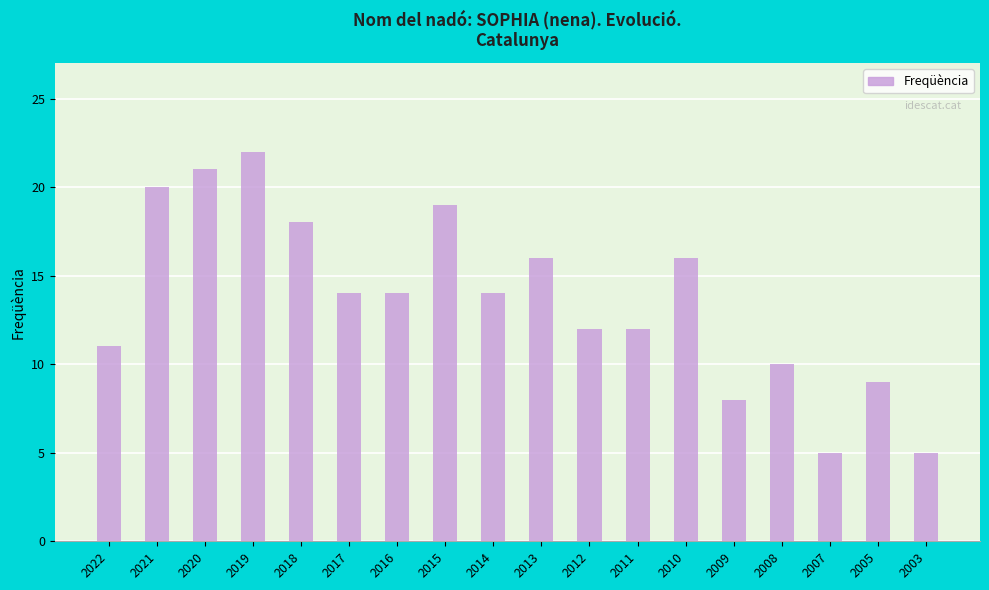

What is the change in value from 2012 to 2008?

-2